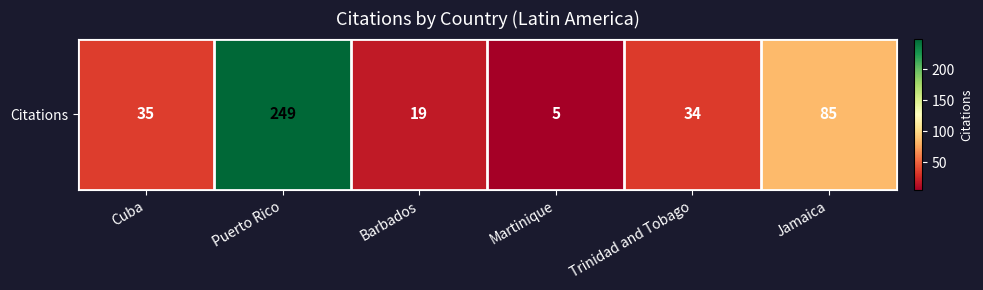

Between Puerto Rico and Martinique, which is larger?

Puerto Rico